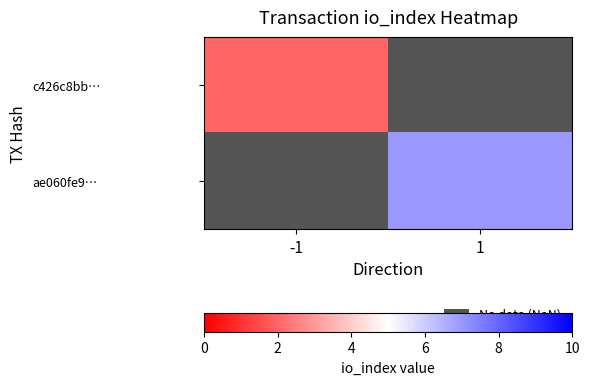

At how many categories does at least one series exceed 6?

1